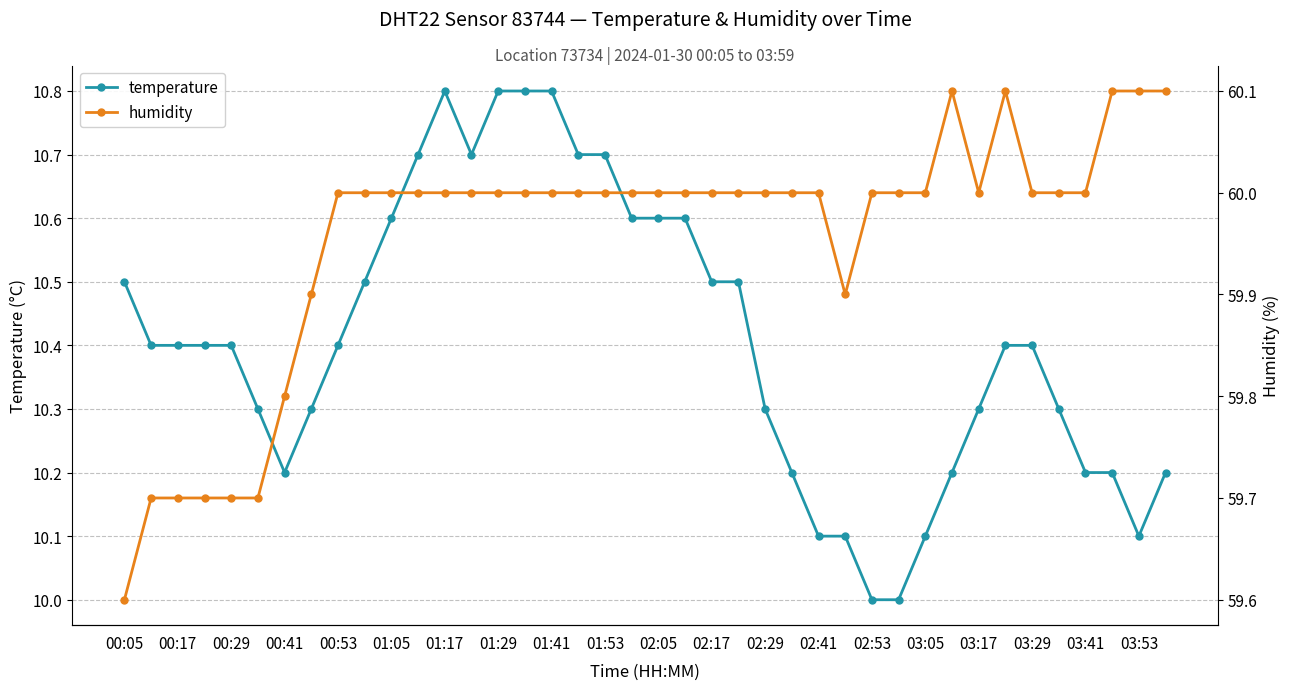

At which label is humidity closest to 59?

00:05